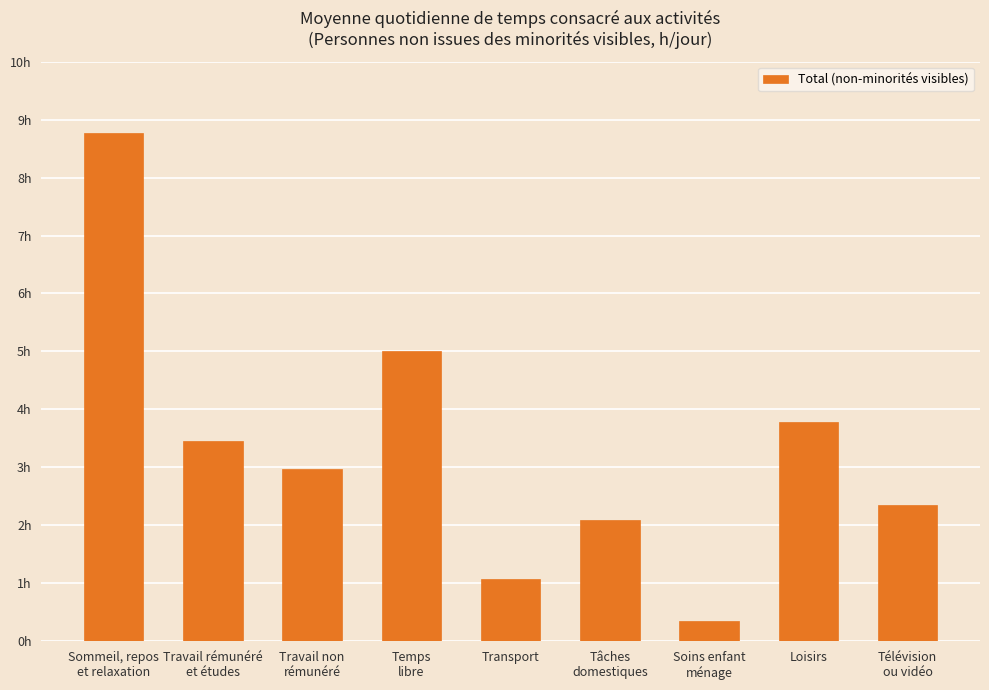

The value at Sommeil, repos
et relaxation is 11.6. True or false?

False